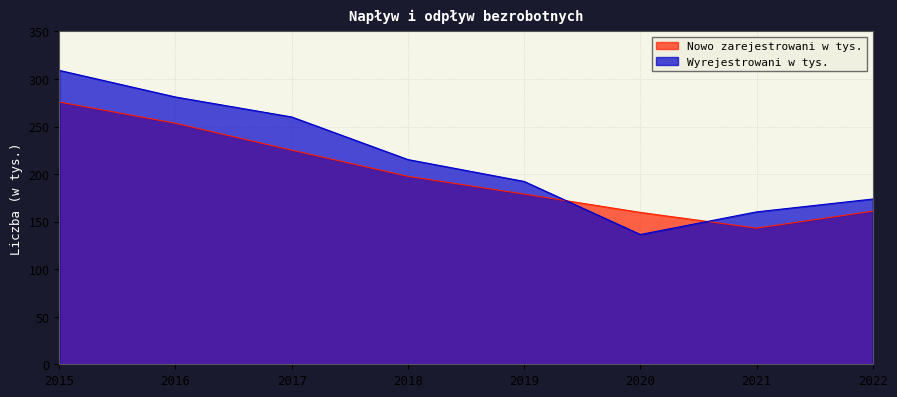

Which series has the largest total across all categories?

Wyrejestrowani w tys.